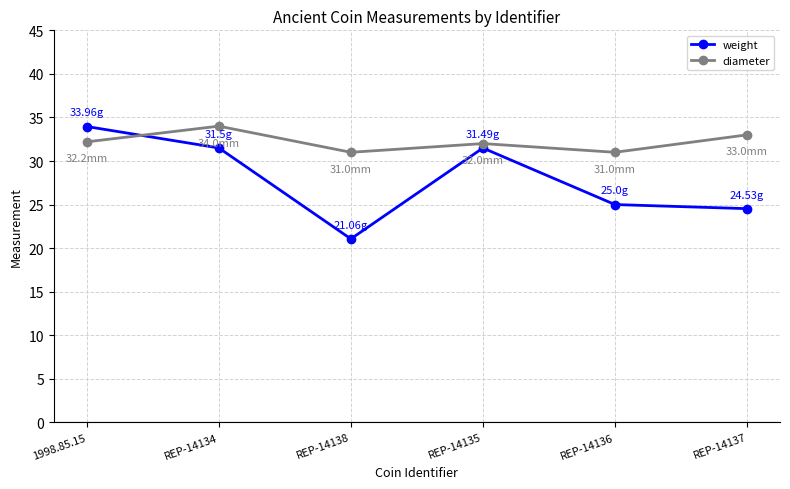

Which series has the largest total across all categories?

diameter